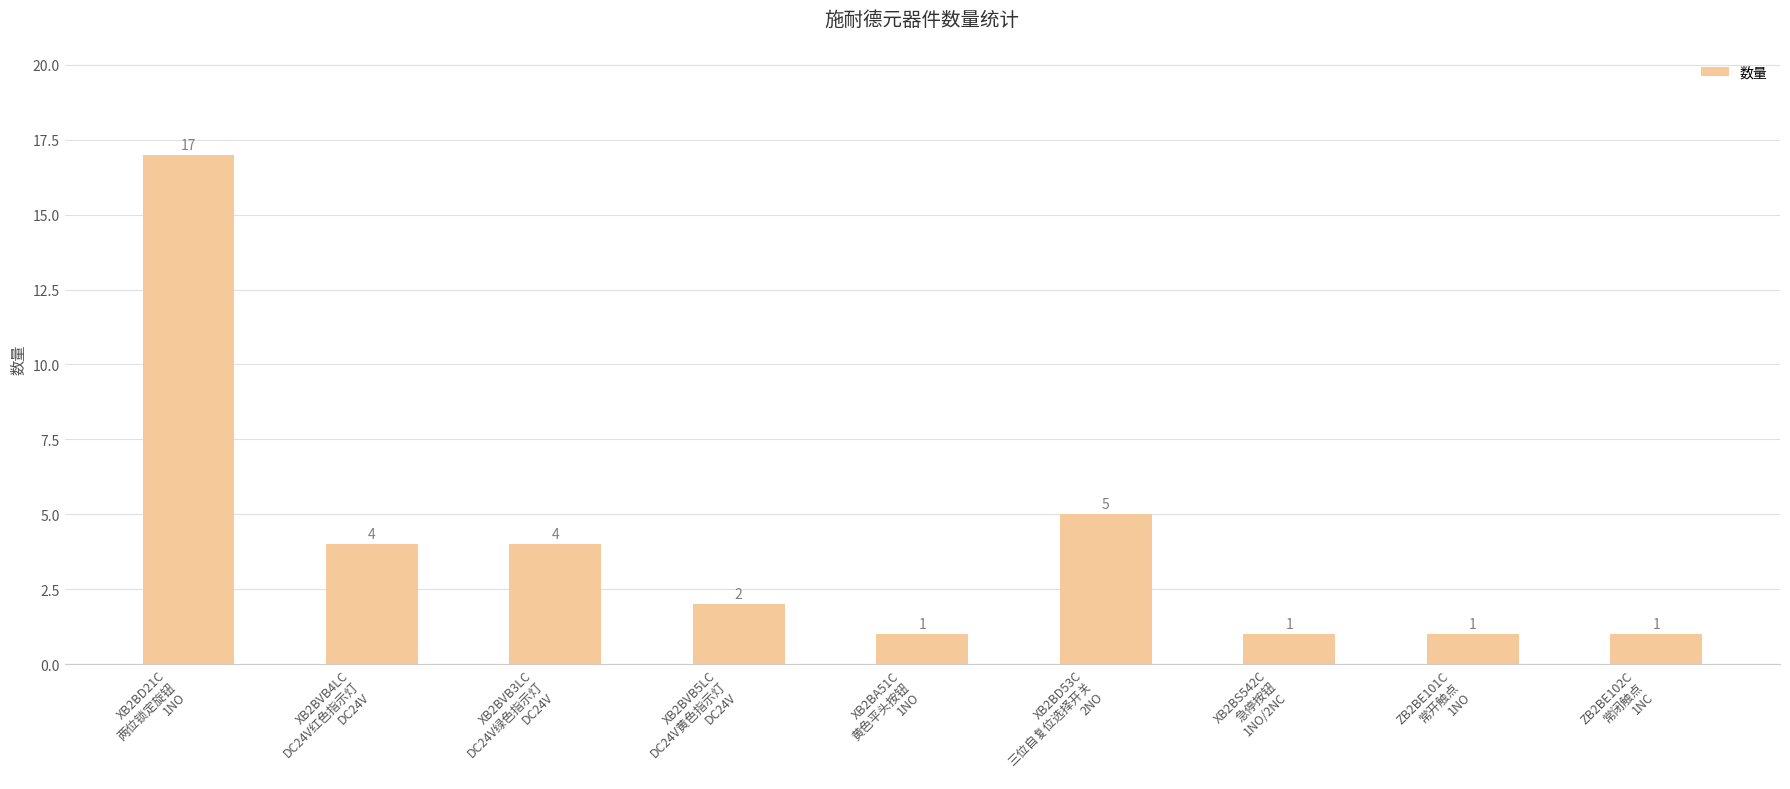

What is the sum of the values at ZB2BE102C
常闭触点
1NC and XB2BD53C
三位自复位选择开关
2NO?

6